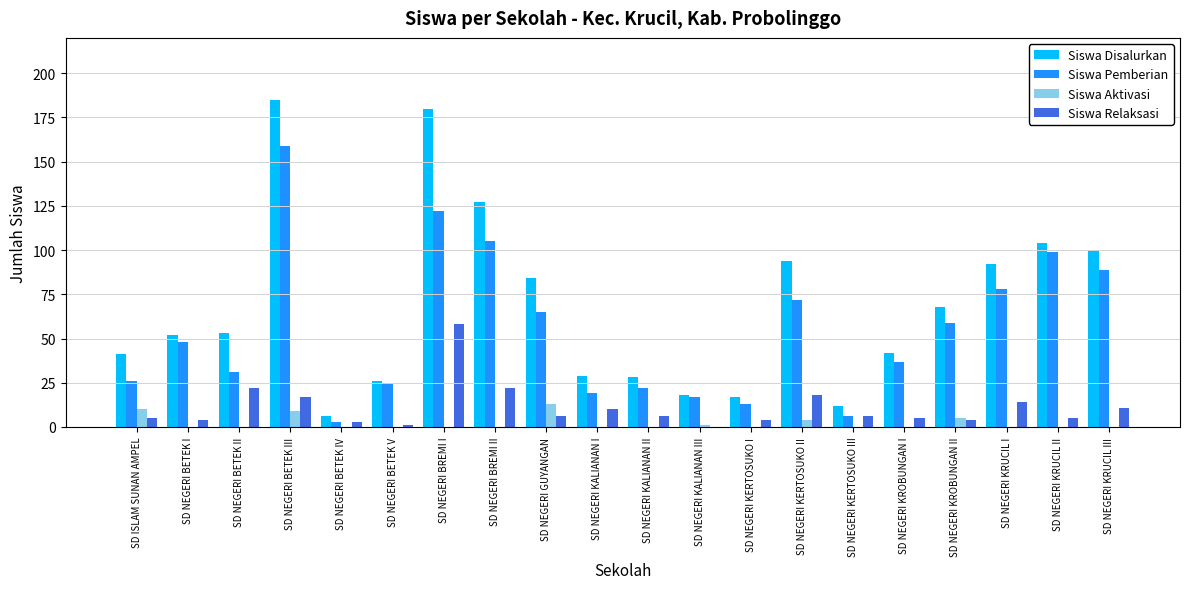

Is the value of Siswa Aktivasi at SD NEGERI BETEK IV greater than the value of Siswa Disalurkan at SD NEGERI BETEK I?

No